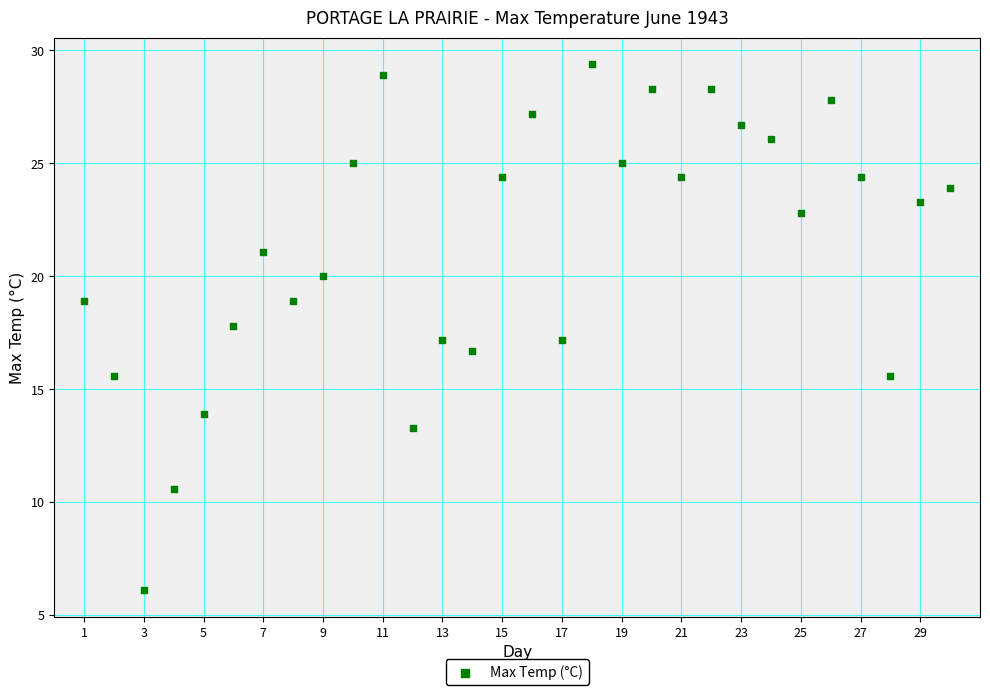

What is the range of X values (max minus min)?

29.0